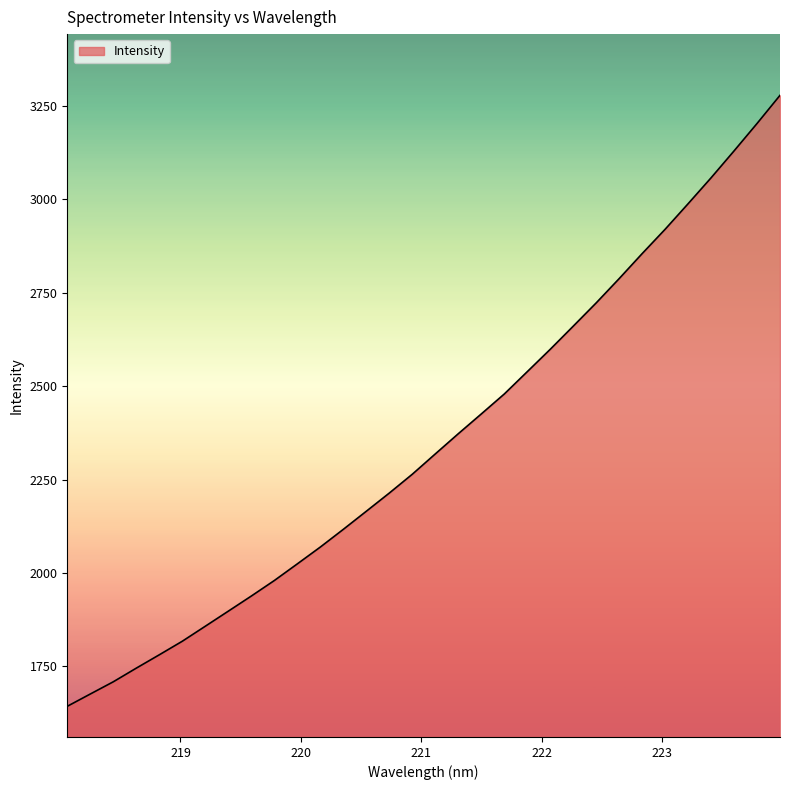

What is the greatest value displayed?

3278.8